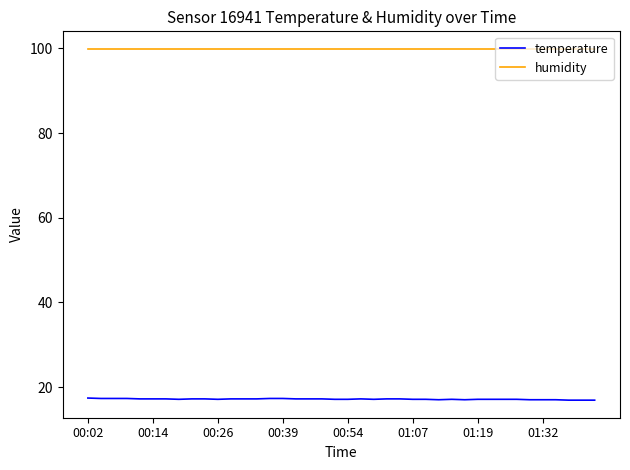

Rank the series by their average value, from highest to lowest.

humidity, temperature